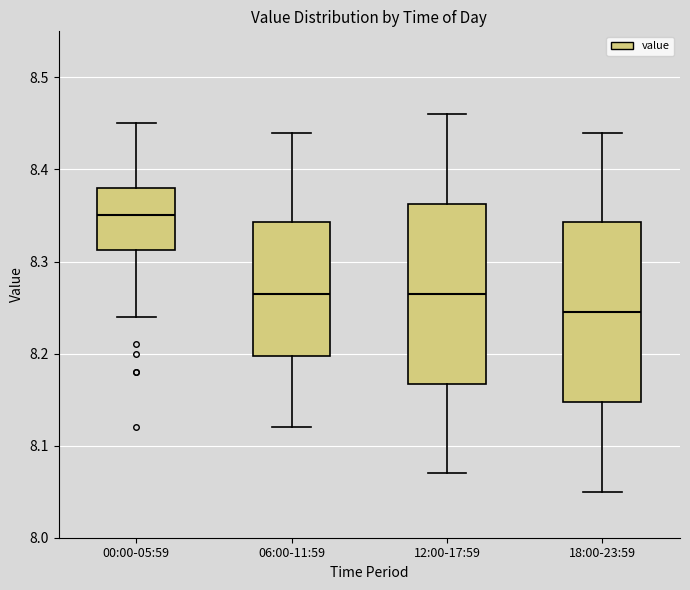

Reading left to right, read every box against the y-axis: the position of its median line, the range the box covers, and the ends of its whiskers. The values are not printed on the chart, so give them approximately, as read against the axis.

00:00-05:59: median 8.35, box 8.31 to 8.38, whiskers 8.24 to 8.45
06:00-11:59: median 8.27, box 8.20 to 8.34, whiskers 8.12 to 8.44
12:00-17:59: median 8.27, box 8.17 to 8.36, whiskers 8.07 to 8.46
18:00-23:59: median 8.25, box 8.15 to 8.34, whiskers 8.05 to 8.44